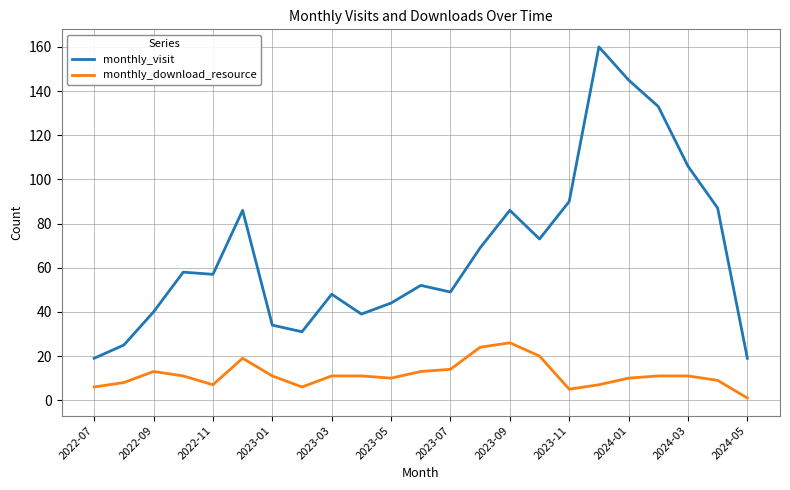

List the series in order of their peak value, highest first.

monthly_visit, monthly_download_resource